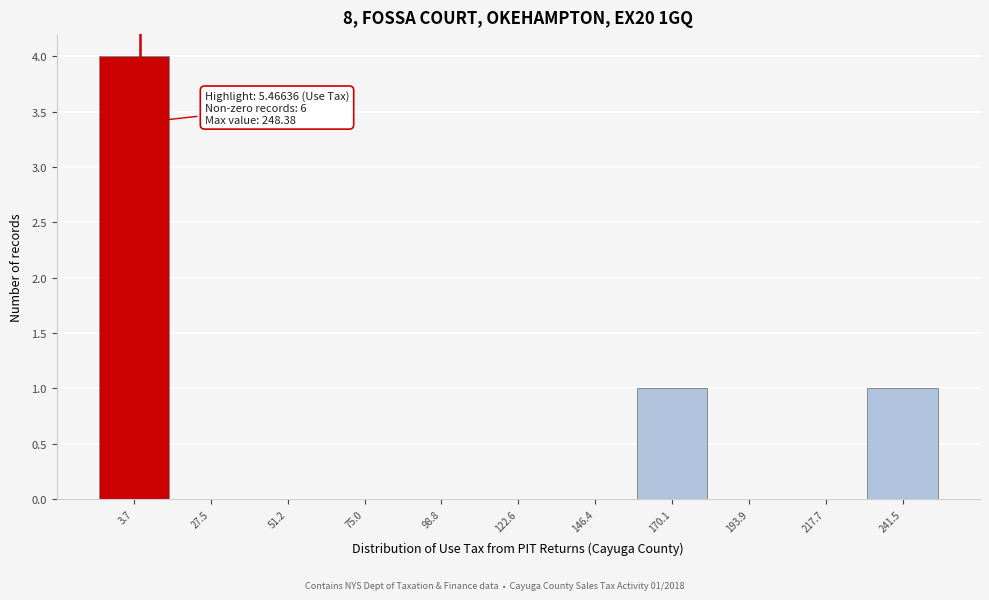

Which range on the x-axis has the tallest bar?

-10 to 15